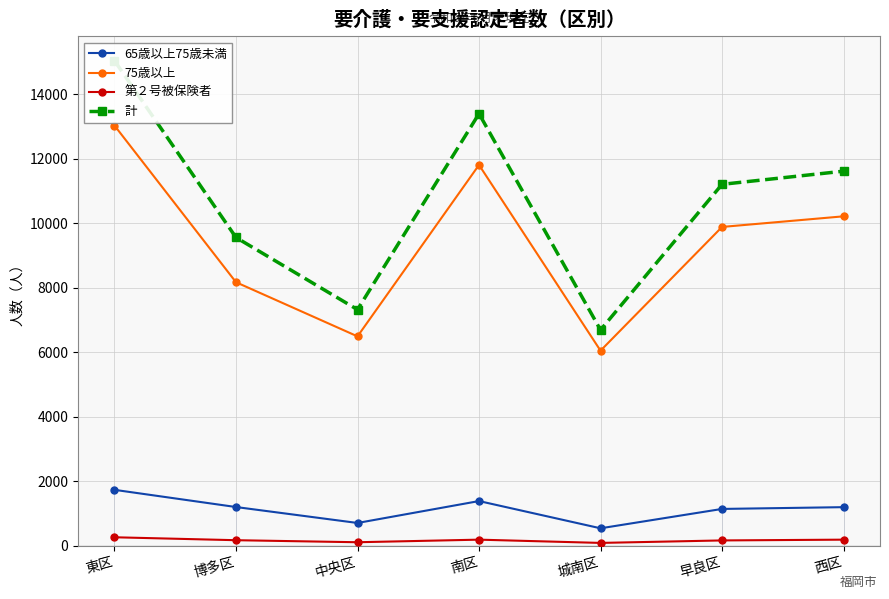

True or false: 第２号被保険者 and 計 intersect in this chart.

False